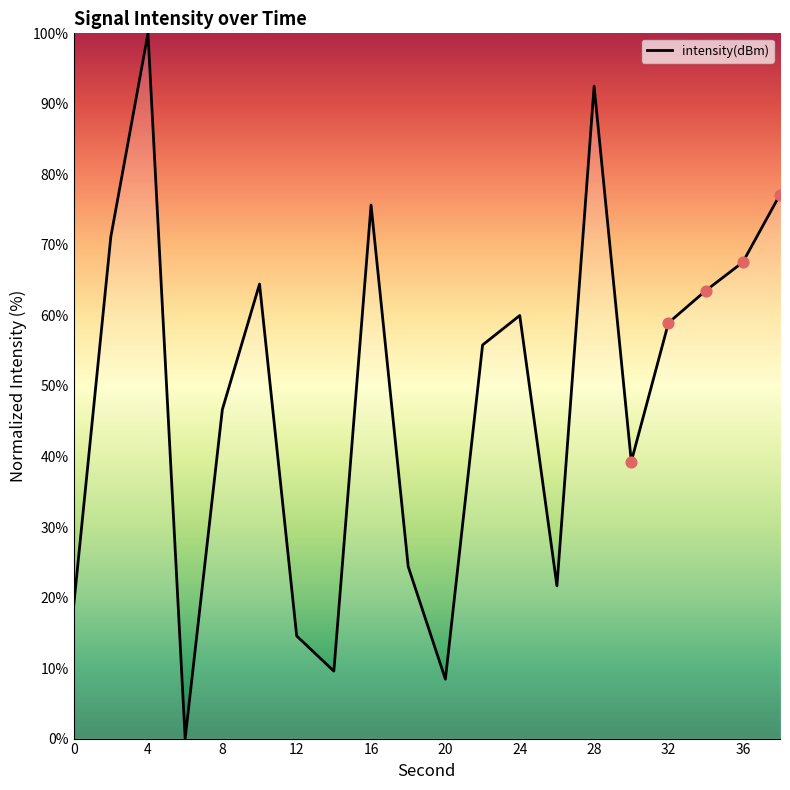

What is the difference between the maximum and minimum values?

100.0